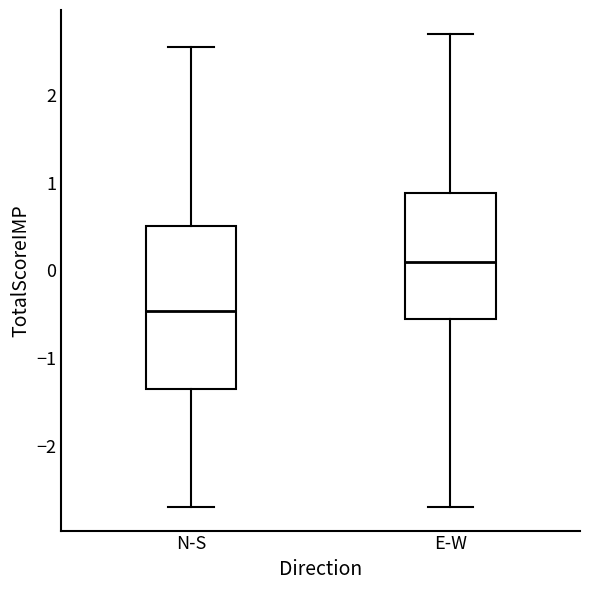

Where is the lower edge of the box for N-S on the y-axis? The values are not printed on the chart, so give them approximately, as read against the axis.

-1.3